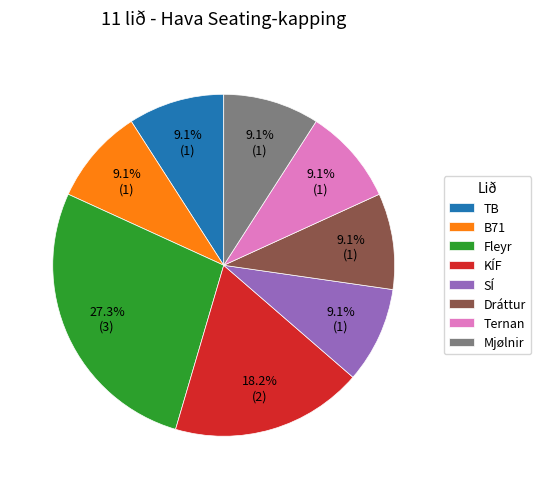

Combined, what portion of the pie is Dráttur and Ternan?

18.2%